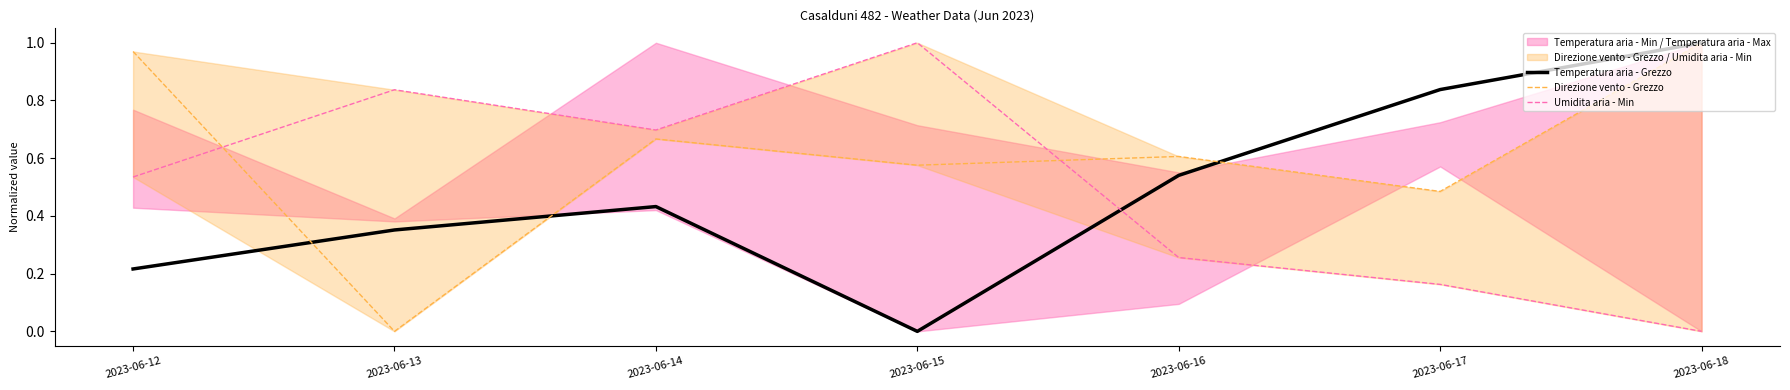

The Temperatura aria - Grezzo series shows 1.3 at 2023-06-17. True or false?

False